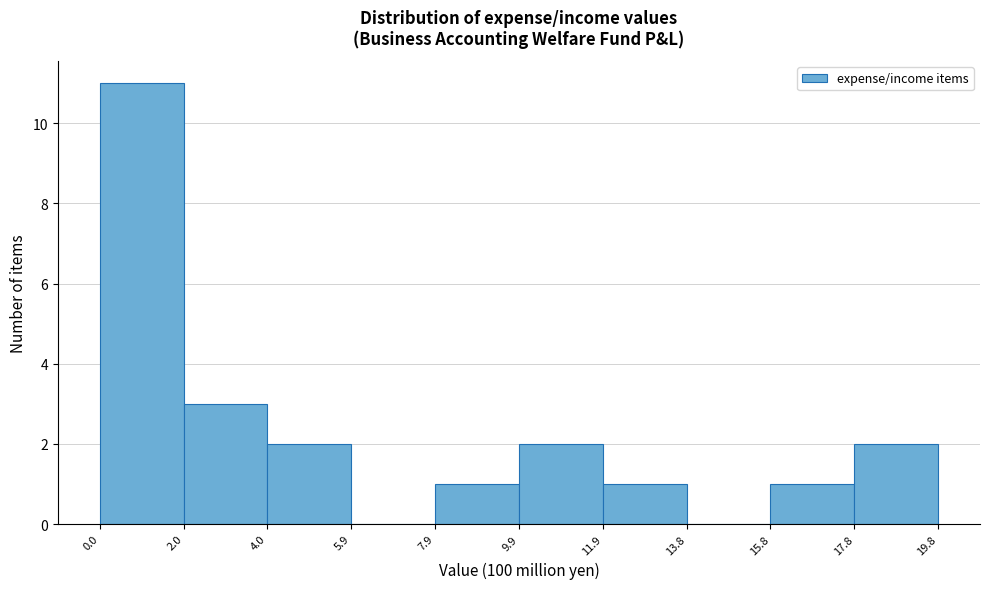

Reading left to right, list every bar in this chart as the range it spans on the x-axis followed by its height. The values are not printed on the chart, so give them approximately, as read against the axis.

0.0 to 2.0: 11
2.0 to 4.0: 3
4.0 to 5.9: 2
5.9 to 7.9: 0
7.9 to 9.9: 1
9.9 to 11.9: 2
11.9 to 13.8: 1
13.8 to 15.8: 0
15.8 to 17.8: 1
17.8 to 19.8: 2